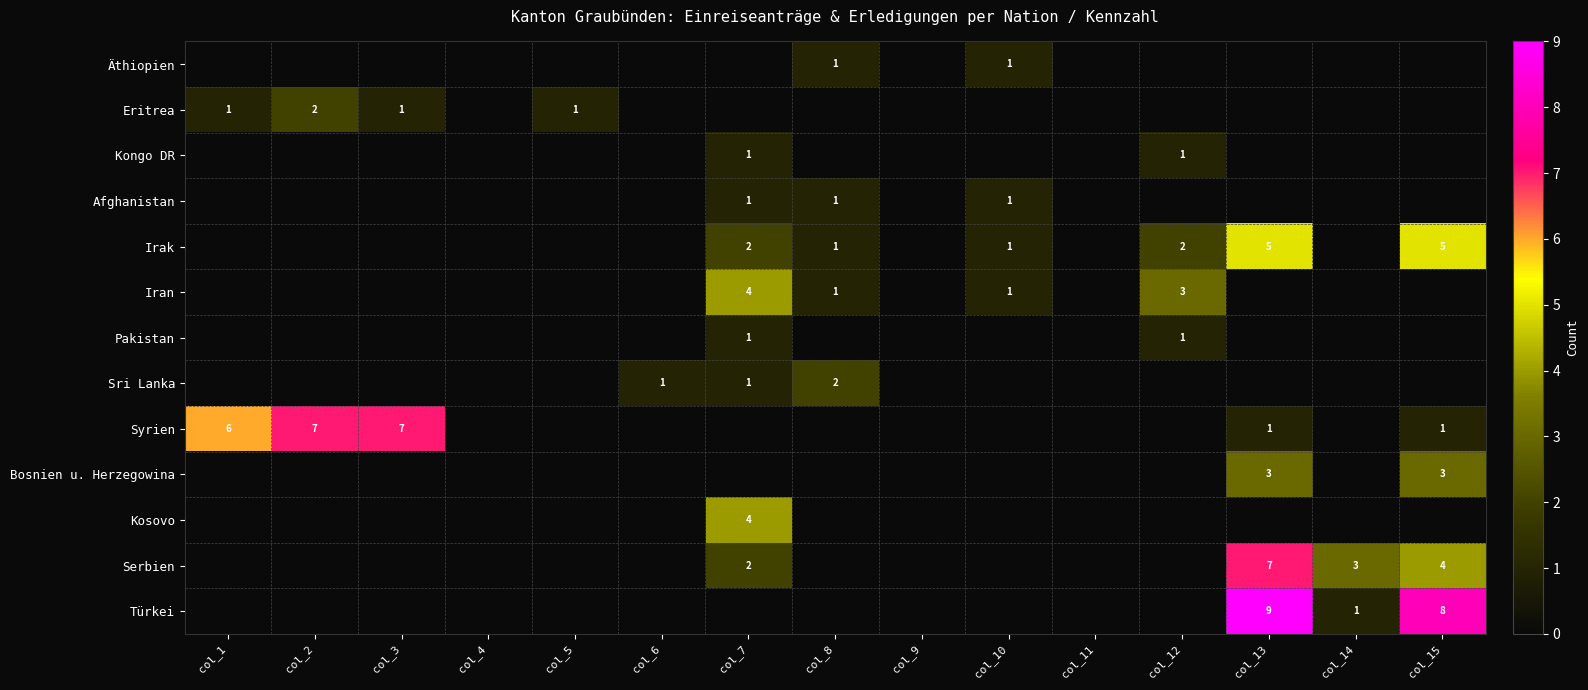

The value of Sri Lanka at col_8 is 1. True or false?

False